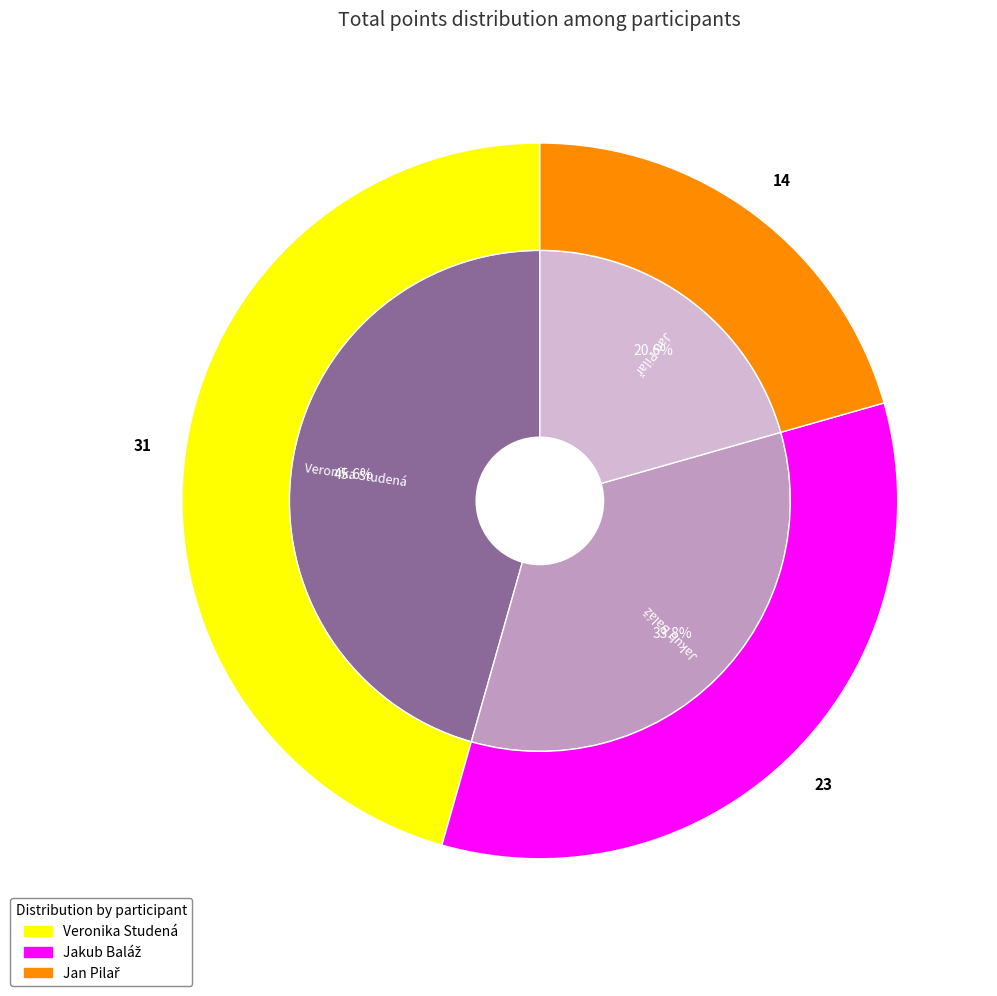

How many slices are in this pie chart?

3